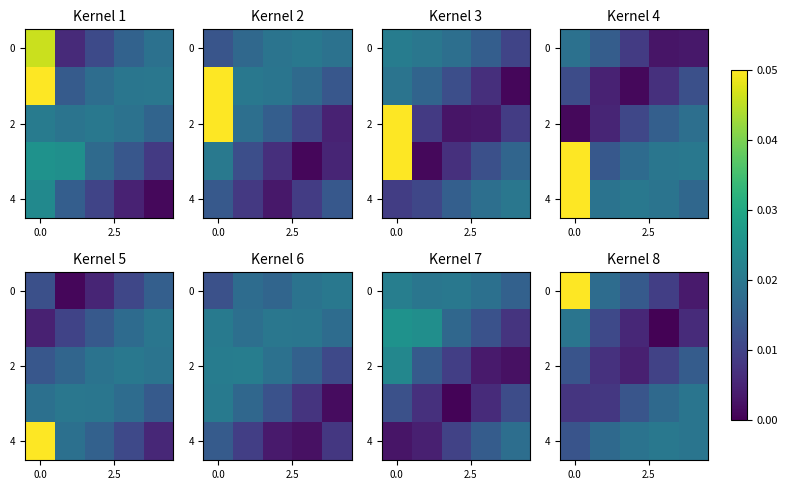

Count the number of data series in this chart.

5